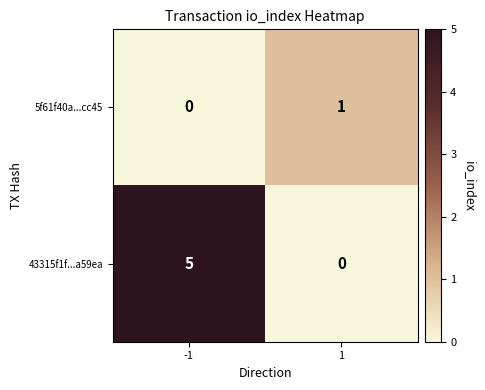

How many series are shown in this chart?

2